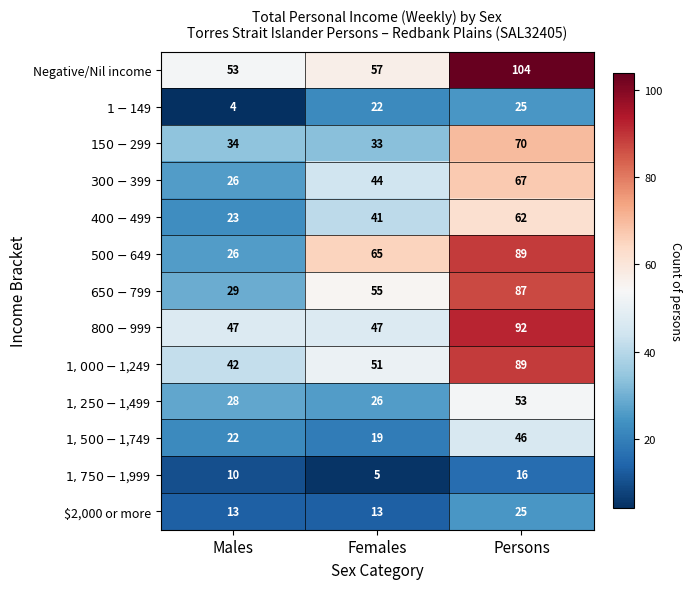

What is the sum of the Negative/Nil income values at Males and Females?

110